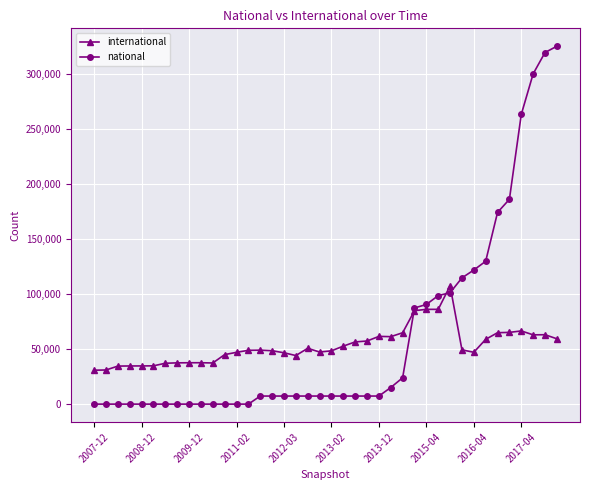

What is the maximum value shown in the chart?

324947